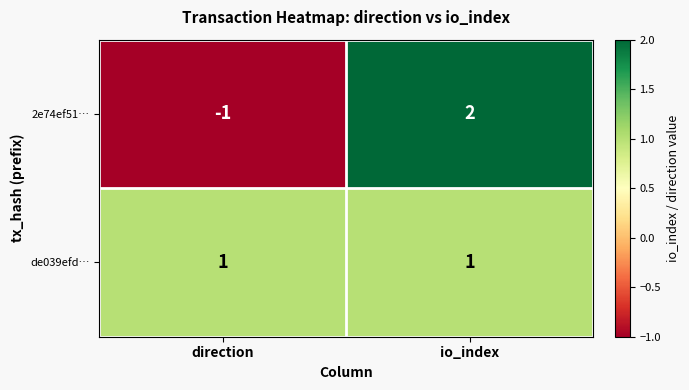

At which category does the chart reach its peak across all series?

io_index